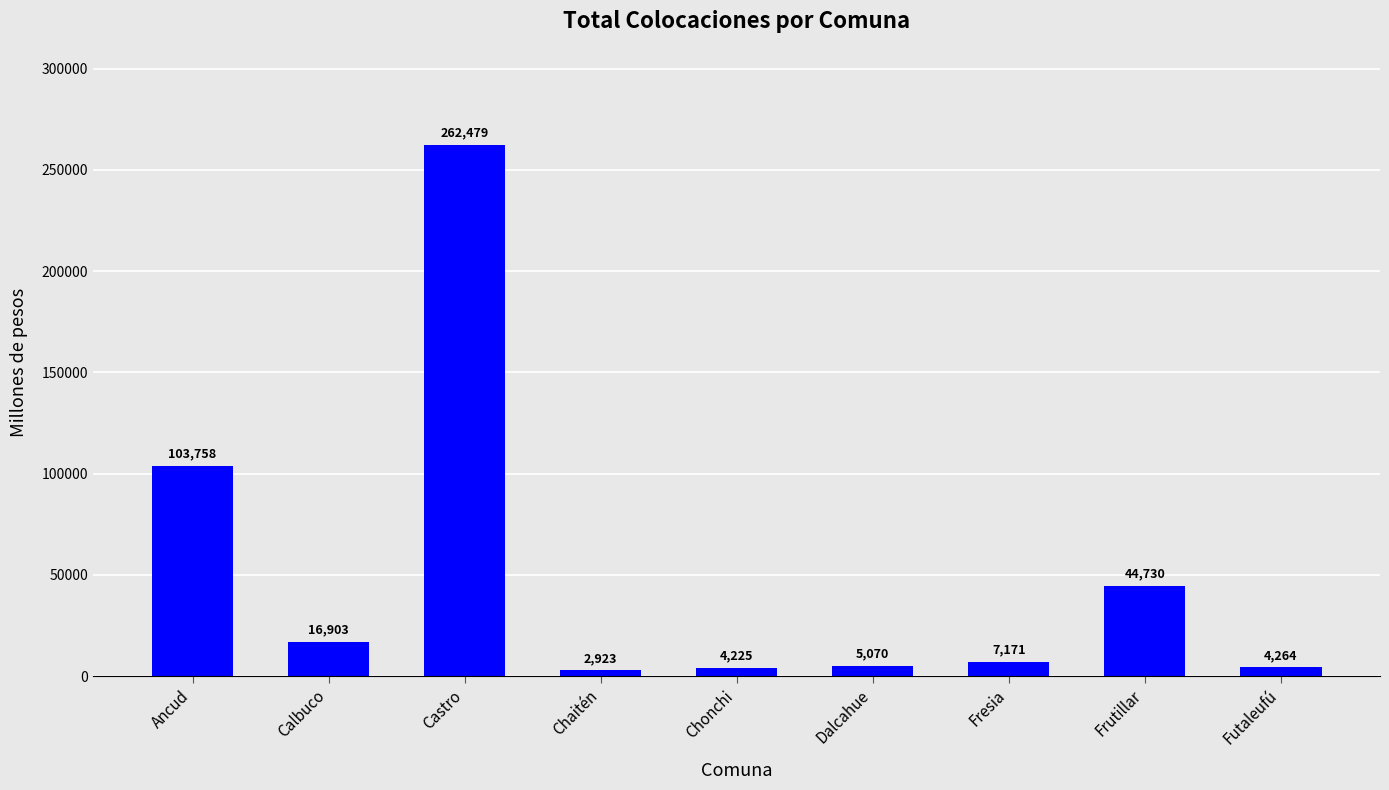

Rank the categories by value from highest to lowest.

Castro, Ancud, Frutillar, Calbuco, Fresia, Dalcahue, Futaleufú, Chonchi, Chaitén